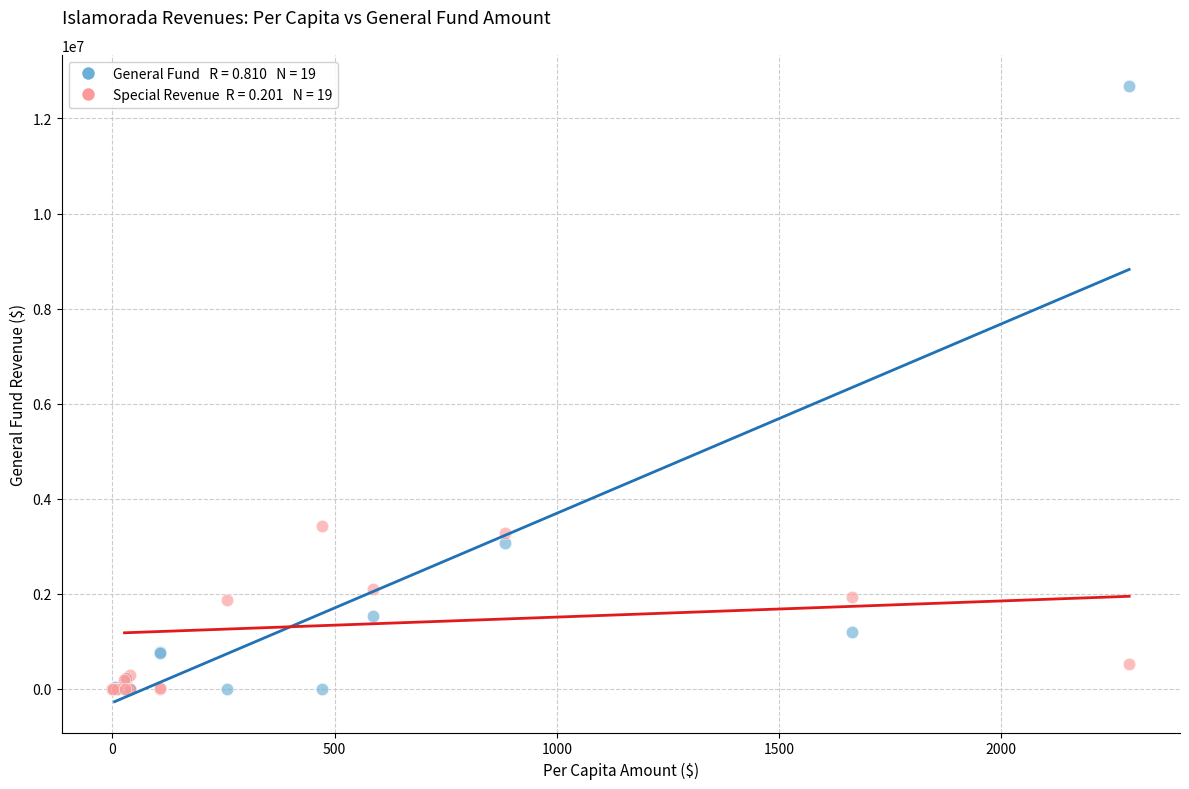

Across all series, what Y value is closest to 6344781?

3429697